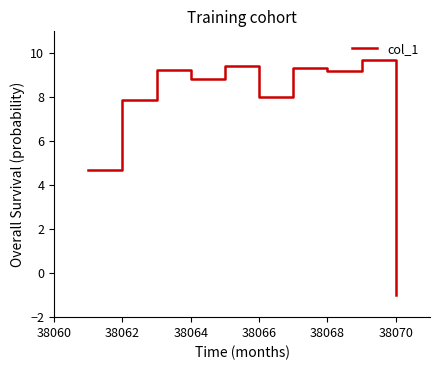

What is the minimum value shown in the chart?

-1.0